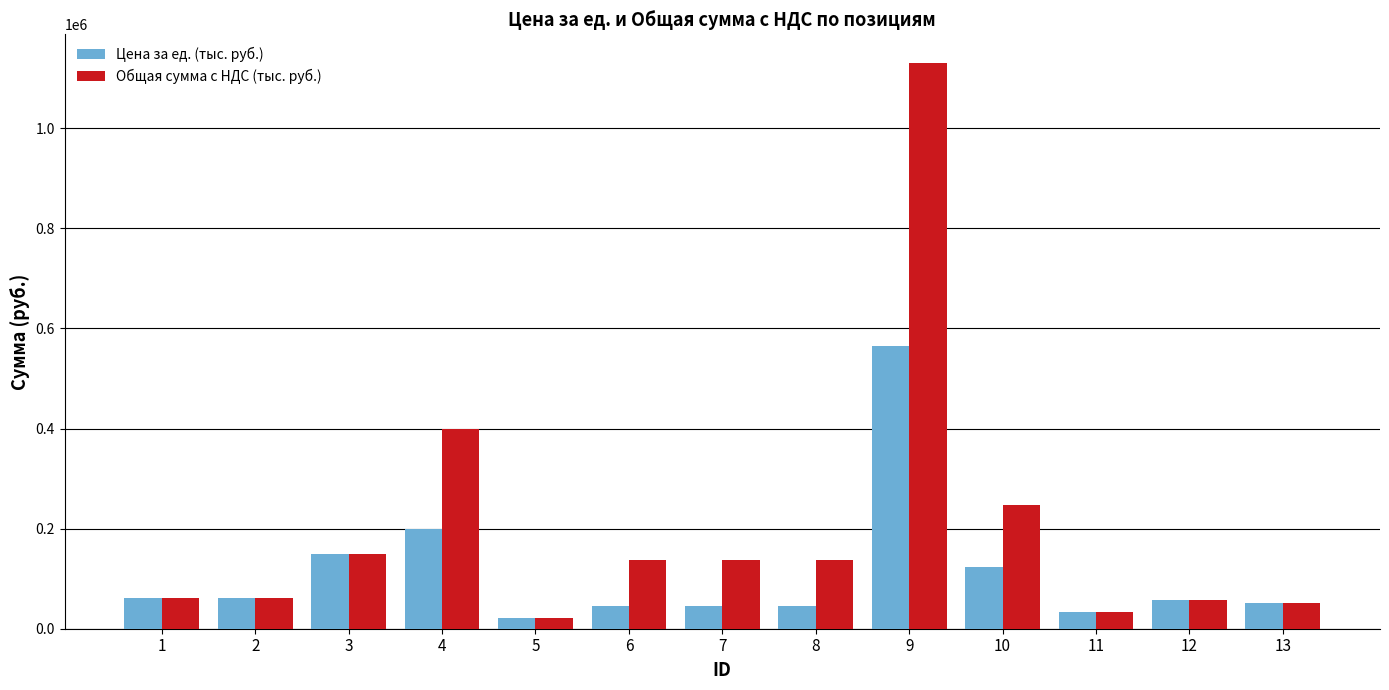

What is the sum of the Цена за ед. (тыс. руб.) values at 12 and 13?

107500